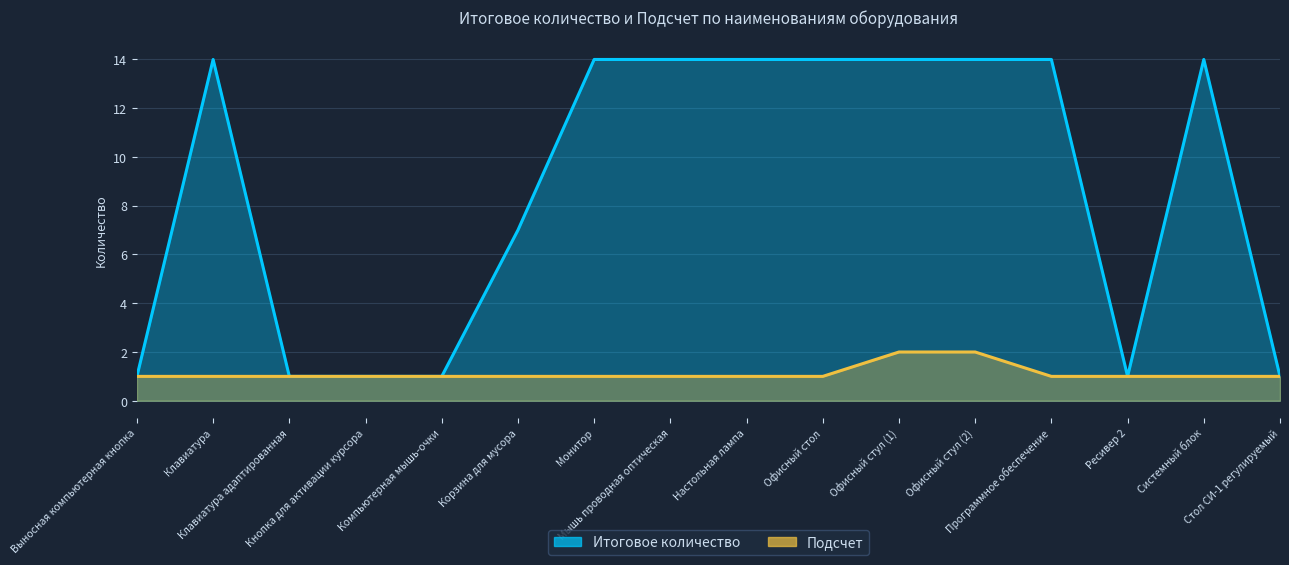

At which label does Подсчет reach its minimum?

Выносная компьютерная кнопка